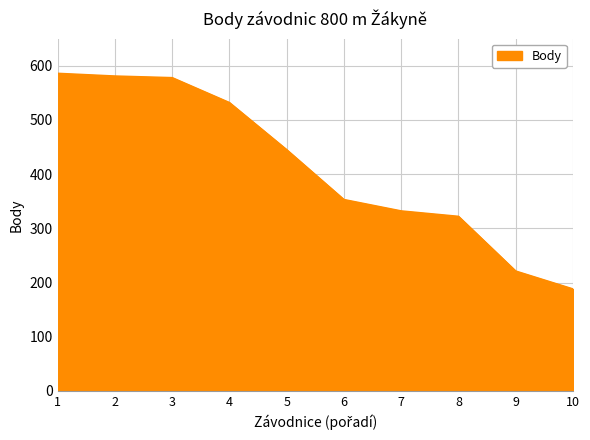

What is the difference between the second highest and minimum values?

393